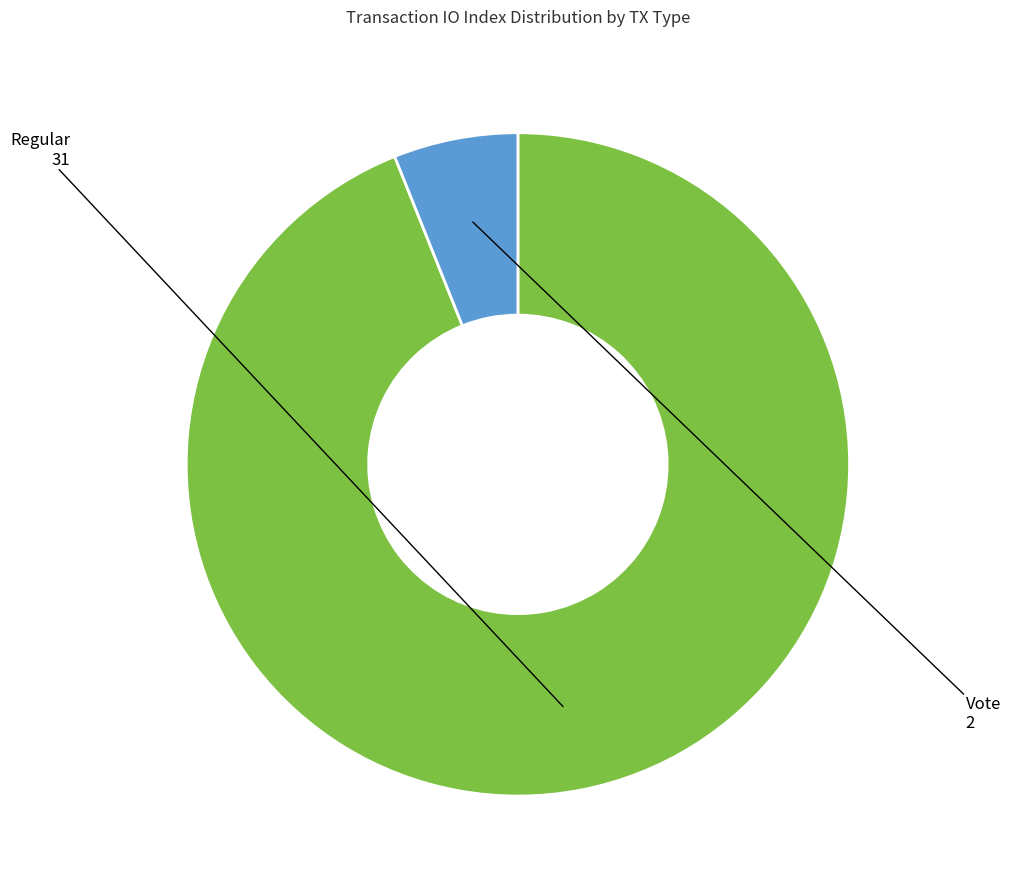

How many slices are in this pie chart?

2